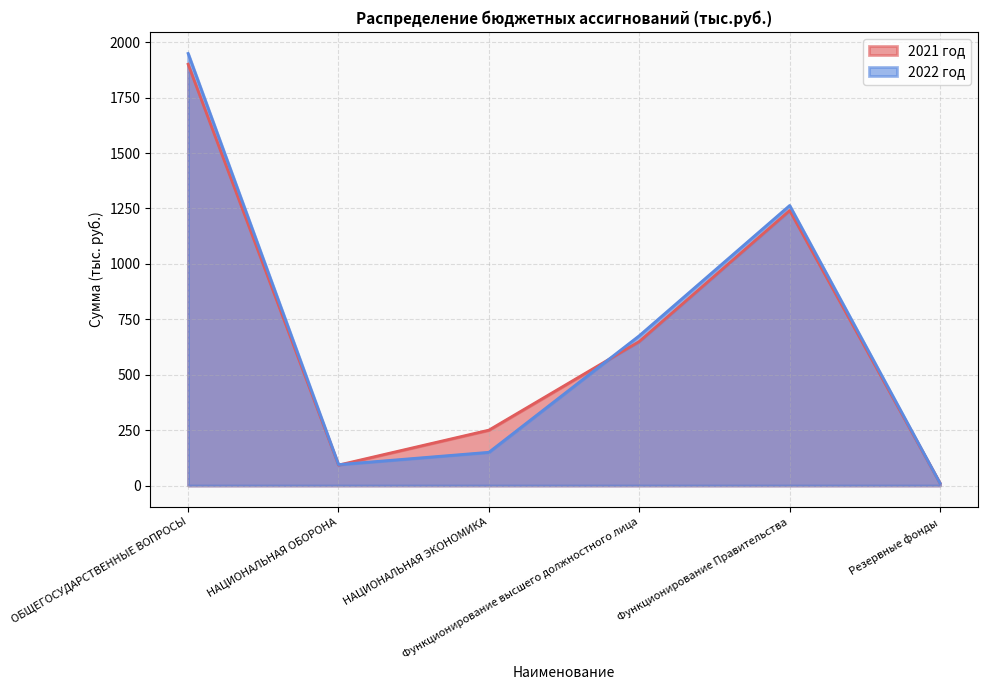

Reading left to right, list all the values displayed in this chart.

2021 год: ОБЩЕГОСУДАРСТВЕННЫЕ ВОПРОСЫ=1900.7	НАЦИОНАЛЬНАЯ ОБОРОНА=92.3	НАЦИОНАЛЬНАЯ ЭКОНОМИКА=250.0	Функционирование высшего должностного лица=649.9	Функционирование Правительства=1240.8	Резервные фонды=10.0
2022 год: ОБЩЕГОСУДАРСТВЕННЫЕ ВОПРОСЫ=1949.3	НАЦИОНАЛЬНАЯ ОБОРОНА=94.4	НАЦИОНАЛЬНАЯ ЭКОНОМИКА=150.0	Функционирование высшего должностного лица=675.9	Функционирование Правительства=1263.4	Резервные фонды=10.0